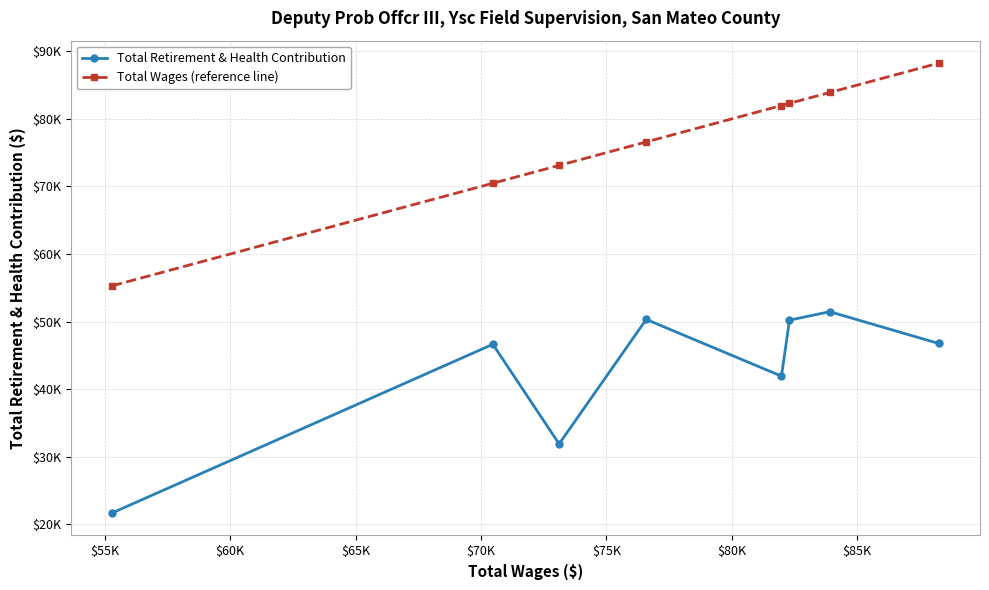

What are all the series names shown in the legend?

Total Retirement & Health Contribution, Total Wages (reference line)